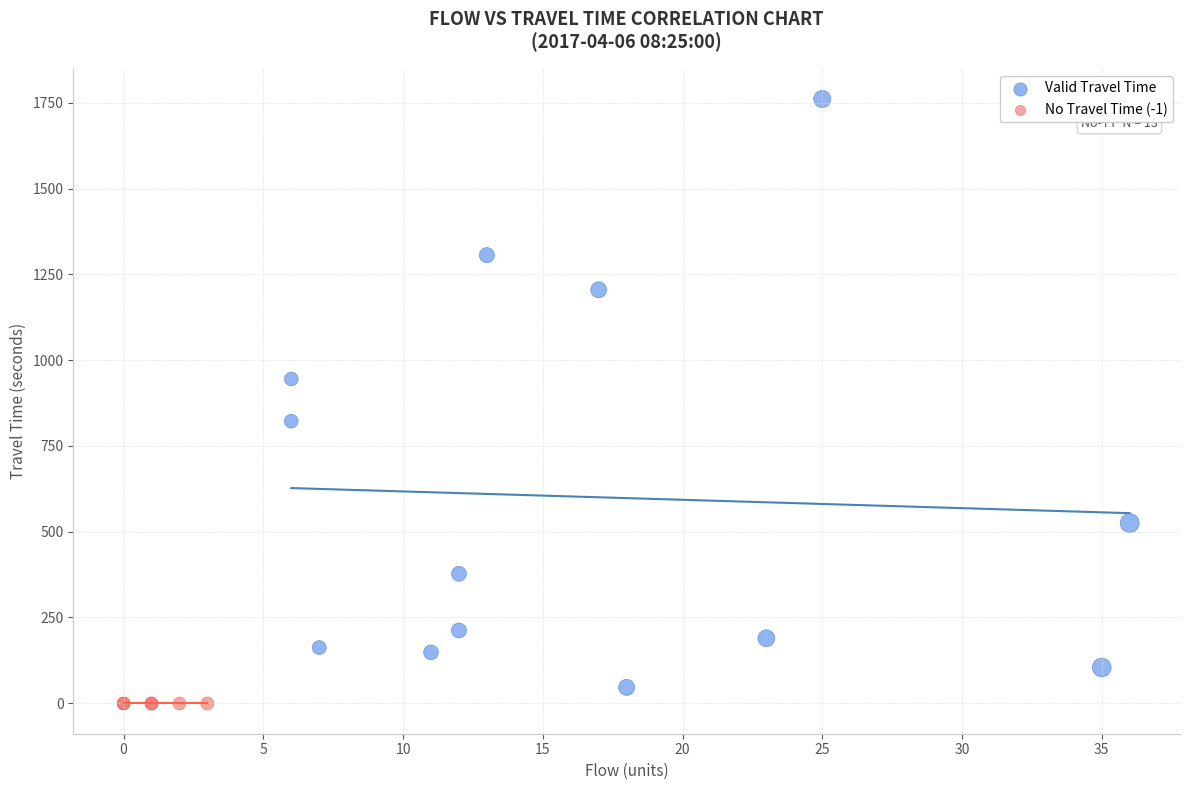

Which series contains the lowest Y value?

No Travel Time (-1)